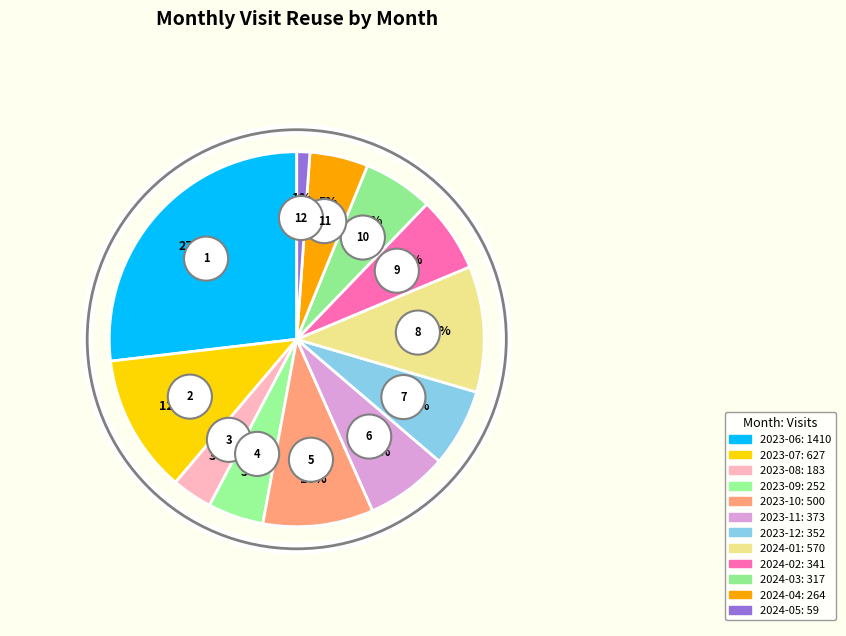

To the nearest percent, what is the average slice percentage?

8%